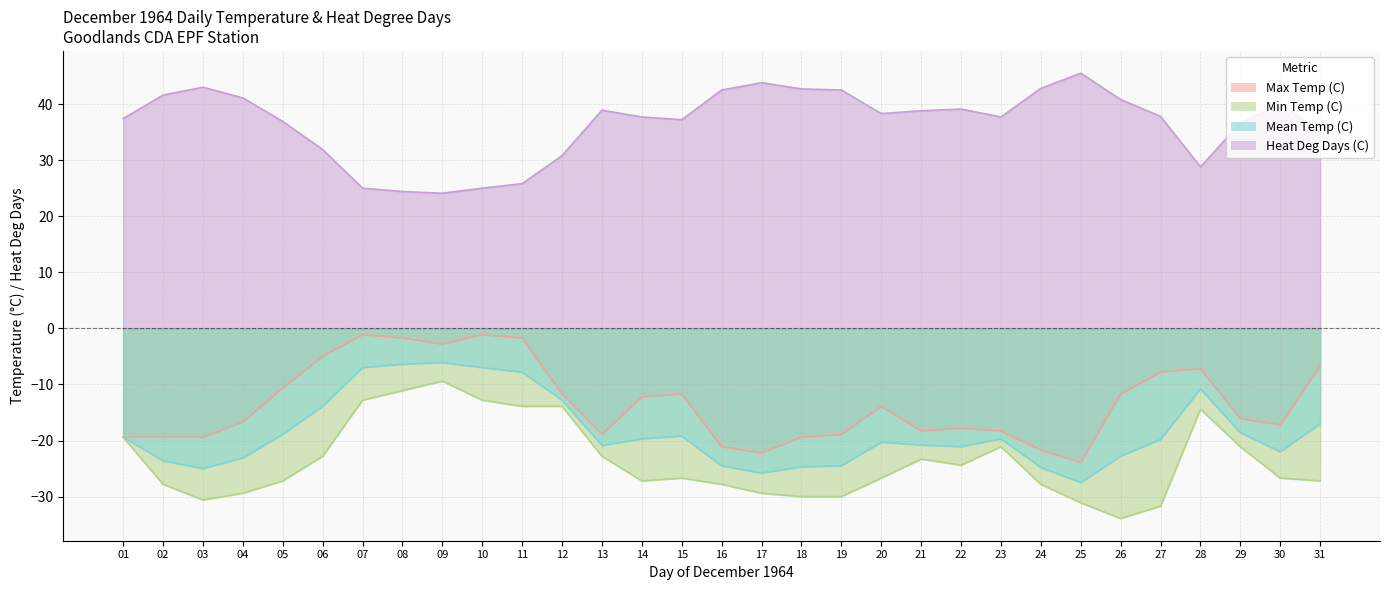

True or false: Min Temp (C) has more than 0 points higher than both neighbors.

True